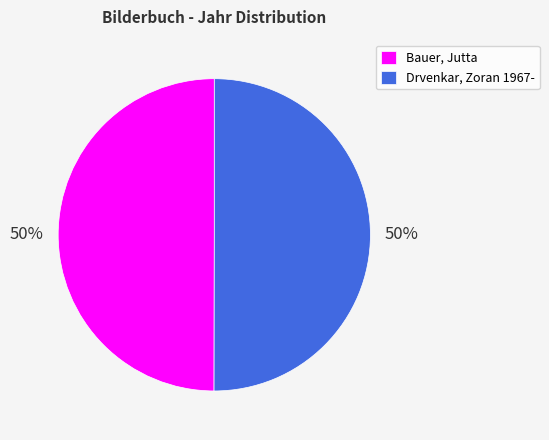

What is the ratio of the value at Bauer, Jutta to the value at Drvenkar, Zoran 1967-?

1.0